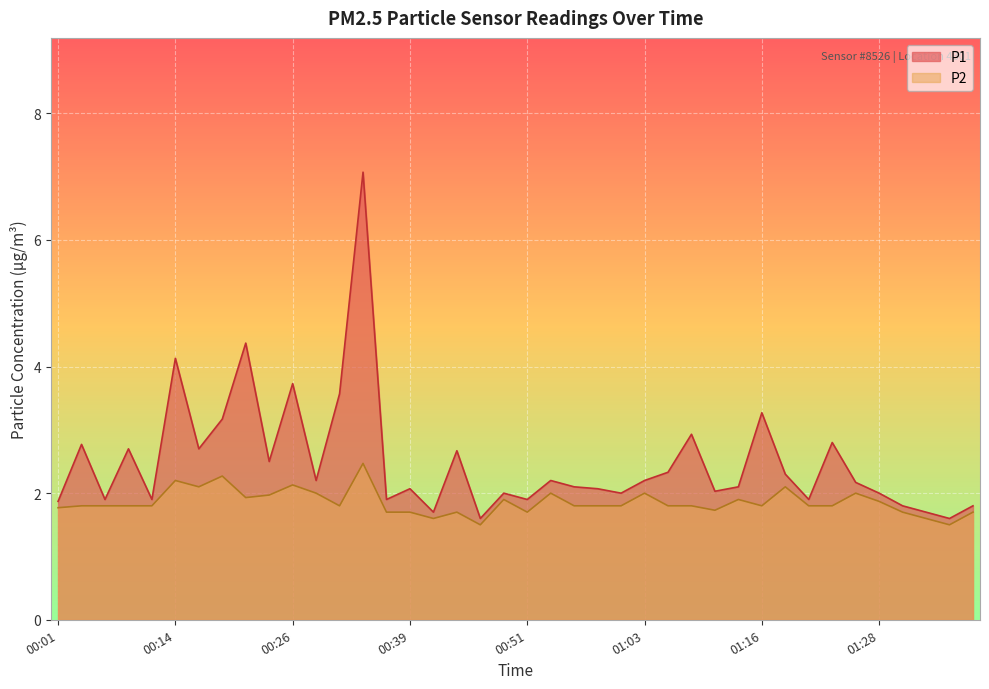

What is the difference between the highest and lowest values at 00:36?

0.2